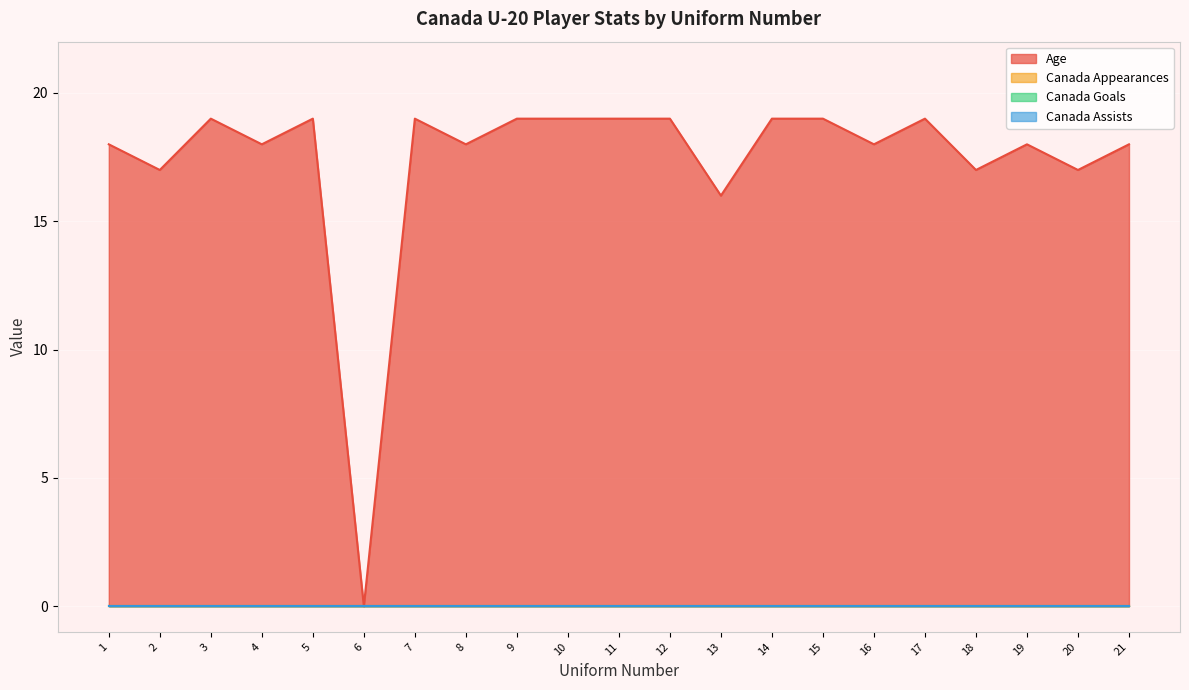

True or false: Canada Goals has more than 1 interior local peaks.

False